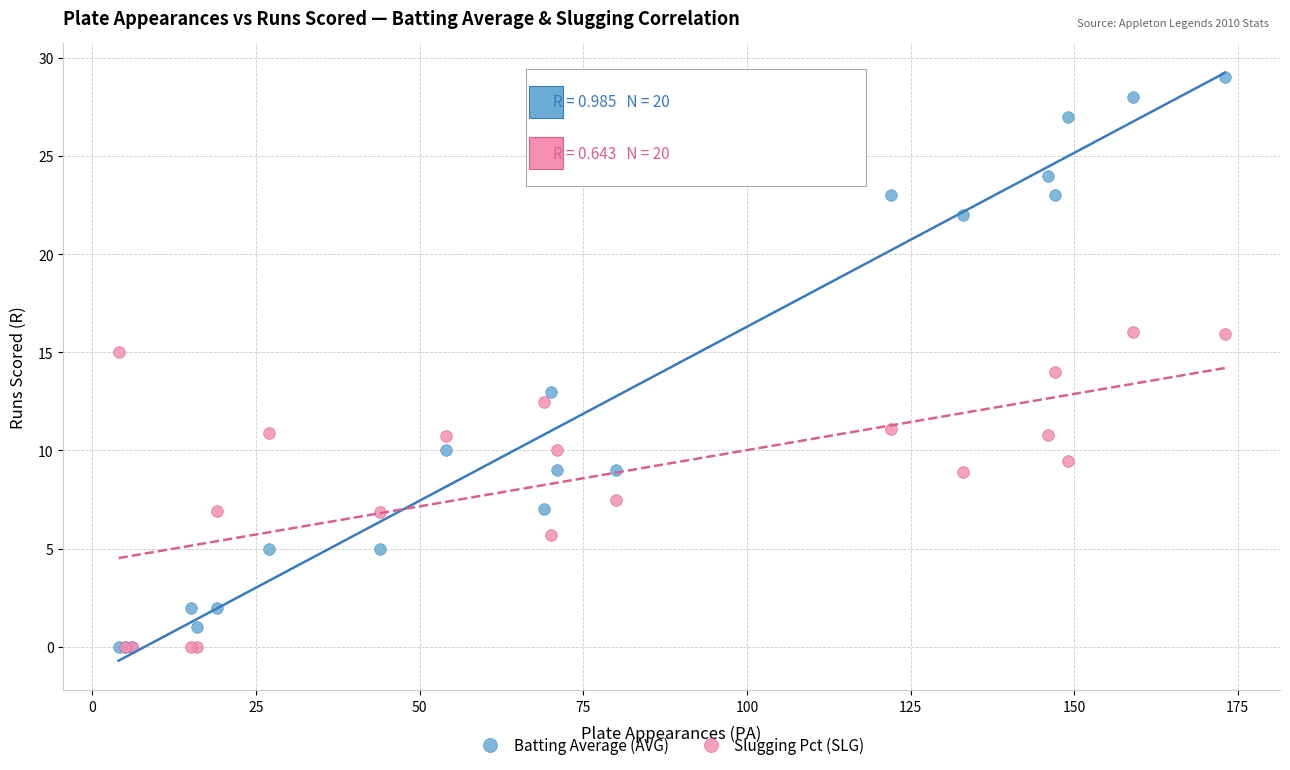

In the Slugging Pct (SLG) series, what Y value is closest to 8?

7.5